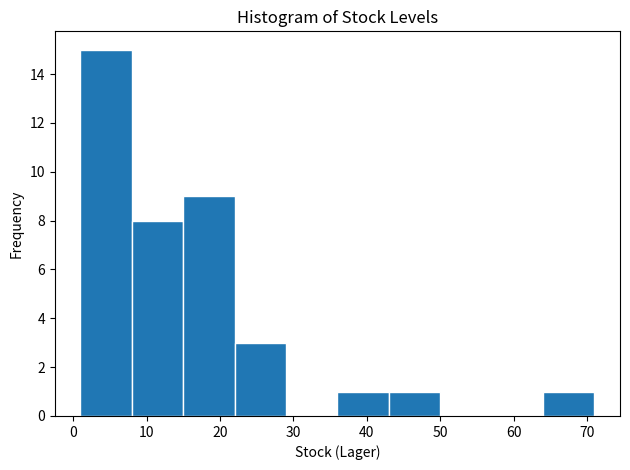

Reading left to right, transcribe this chart: for each bar, give the range it covers on the x-axis and its height. The values are not printed on the chart, so give them approximately, as read against the axis.

1 to 8: 15
8 to 15: 8
15 to 22: 9
22 to 29: 3
29 to 36: 0
36 to 43: 1
43 to 50: 1
50 to 57: 0
57 to 64: 0
64 to 71: 1